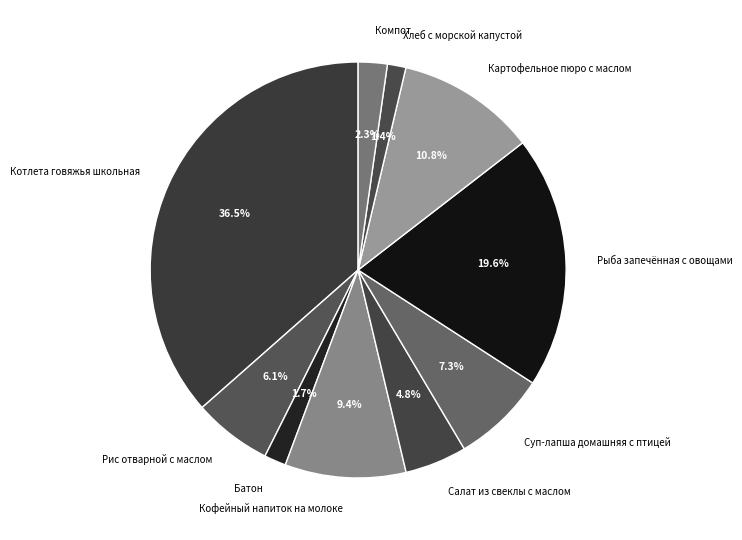

Approximately how many times larger is the value at Котлета говяжья школьная compared to Суп-лапша домашняя с птицей?

5.0